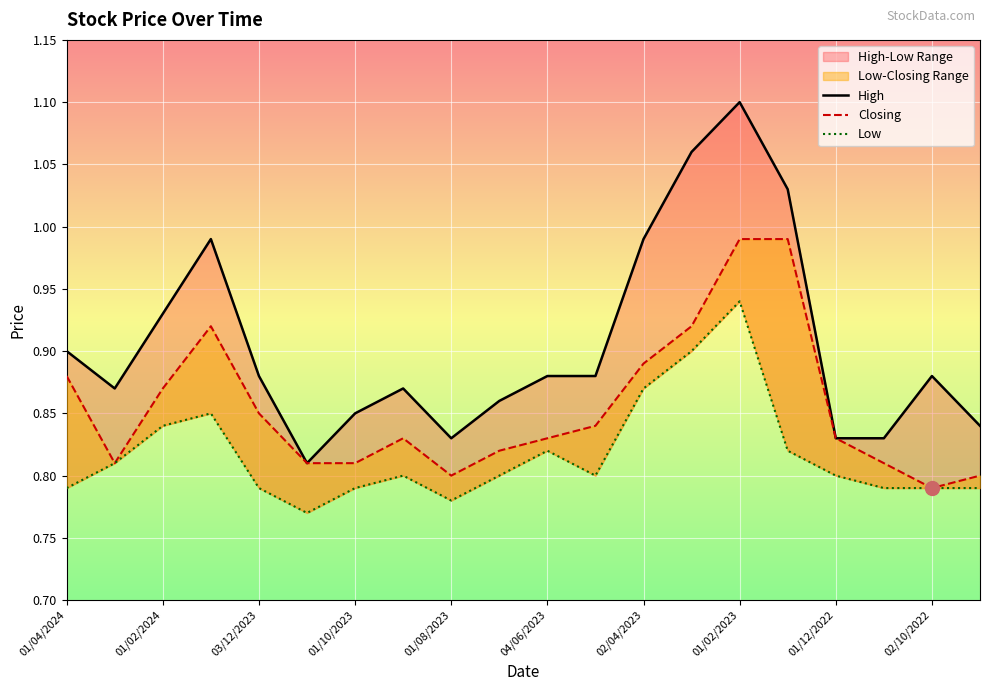

How many lines are shown in the chart?

3